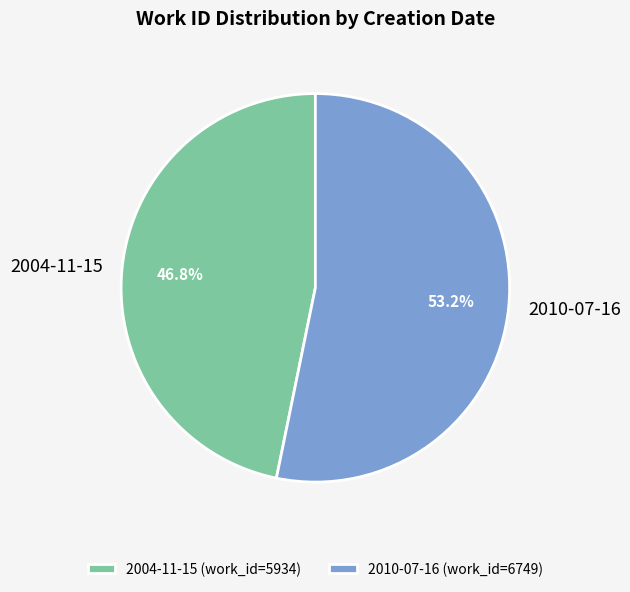

True or false: 2004-11-15 accounts for 41% of the total.

False